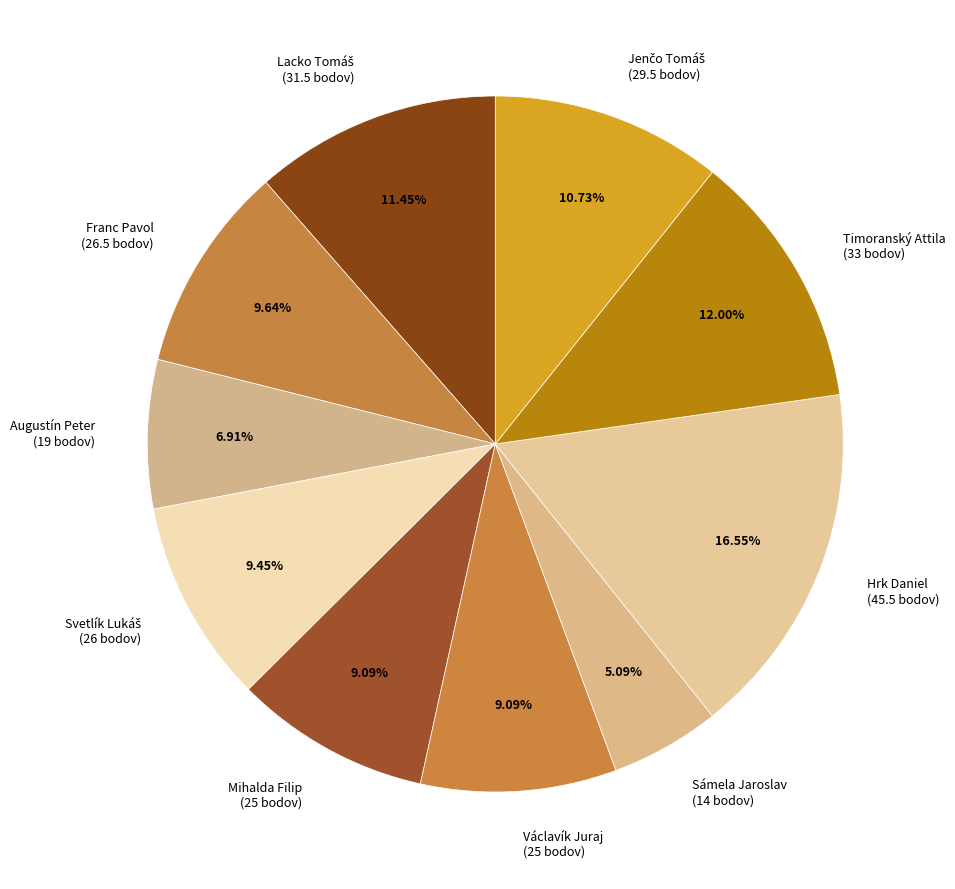

Combined, do Timoranský Attila and Hrk Daniel account for over 50%?

No